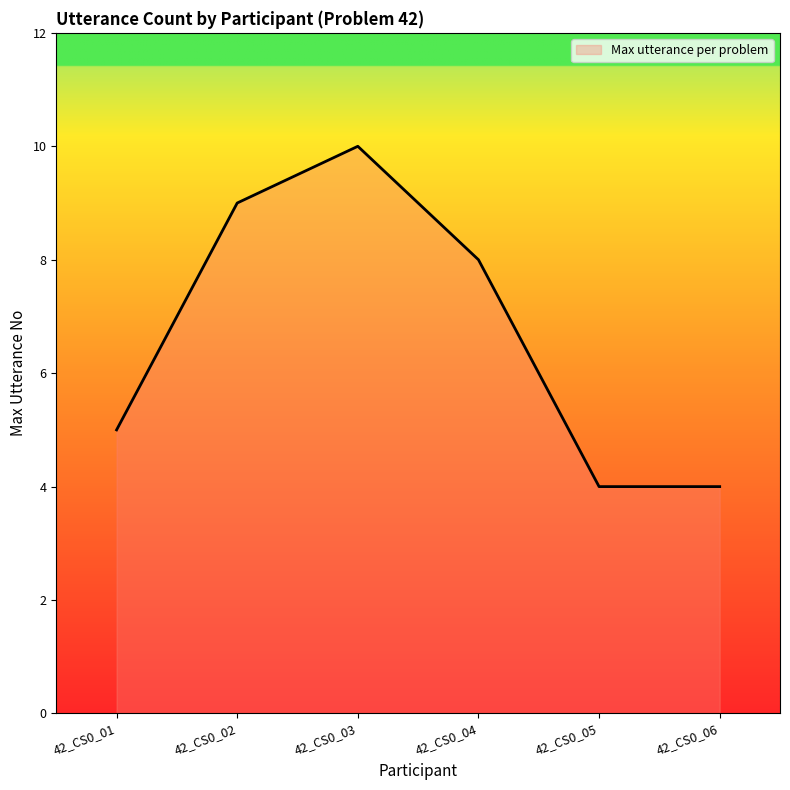

Which has a higher value, 42_CS0_02 or 42_CS0_03?

42_CS0_03